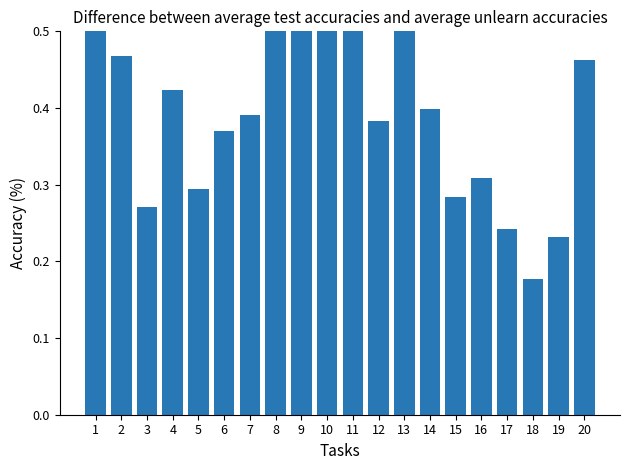

List the labels in order of value, largest first.

9, 10, 8, 13, 1, 11, 2, 20, 4, 14, 7, 12, 6, 16, 5, 15, 3, 17, 19, 18